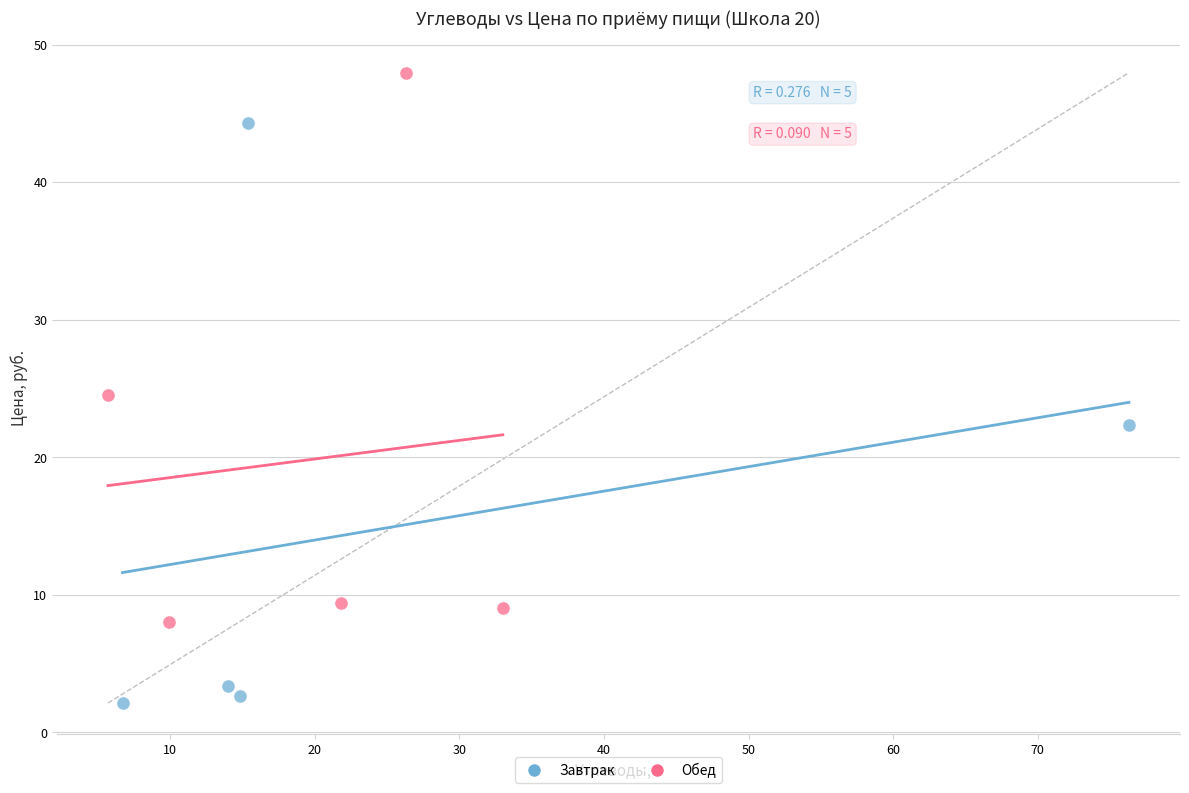

Which series reaches the minimum Y coordinate?

Завтрак